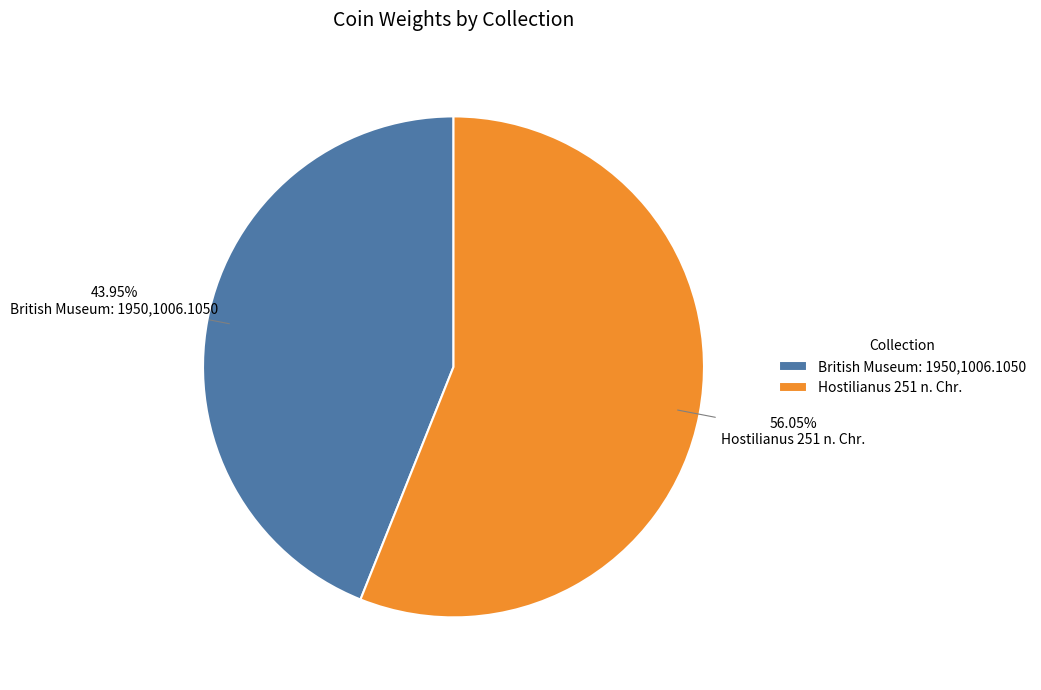

How many segments does this pie chart have?

2